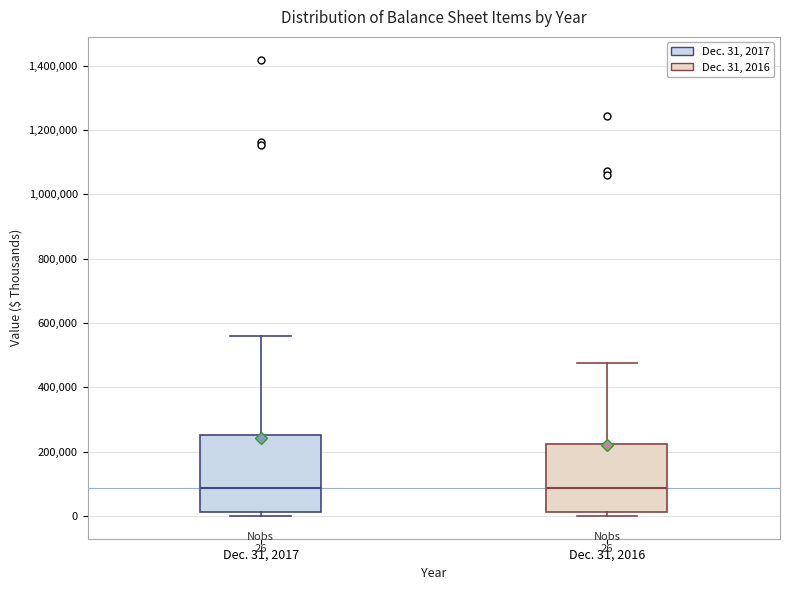

Which box is the tallest, from its lower edge to its upper edge?

Dec. 31, 2017